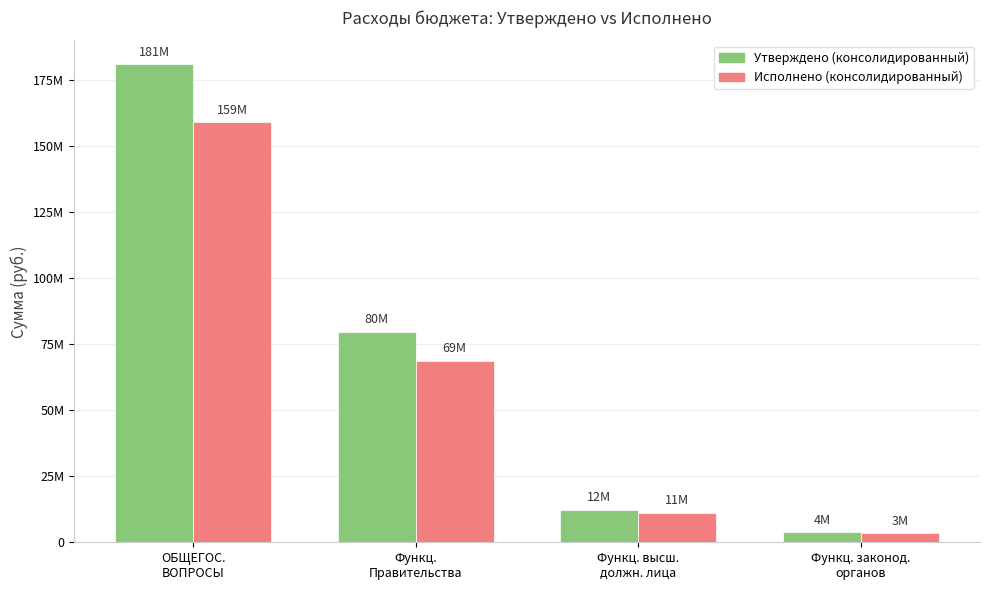

Between ОБЩЕГОС.
ВОПРОСЫ and Функц.
Правительства, which series saw the biggest shift?

Утверждено (консолидированный)